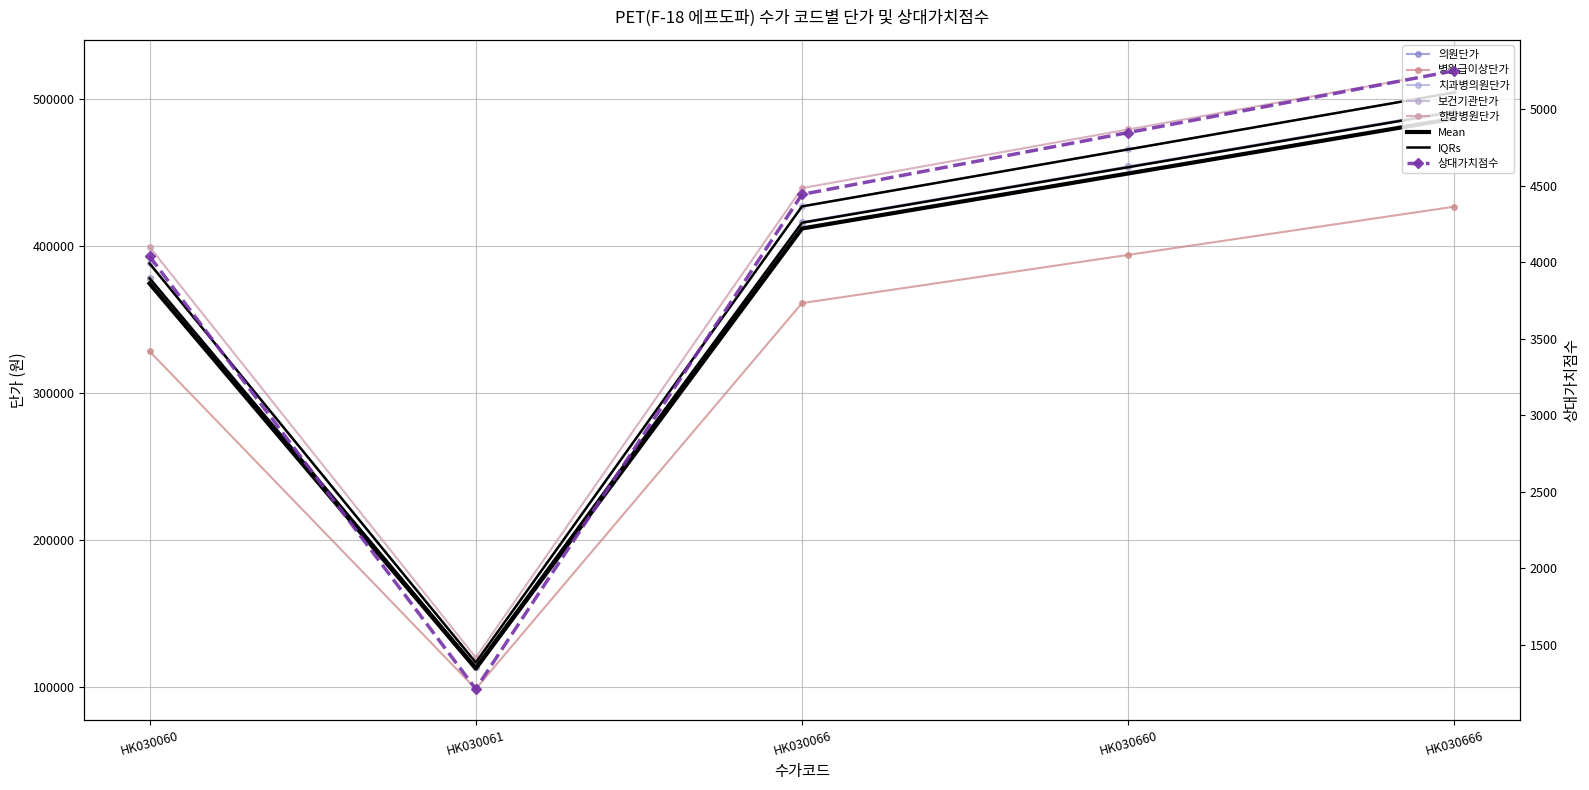

What is the value of the 상대가치점수 point at the 3rd from the left?

4443.8